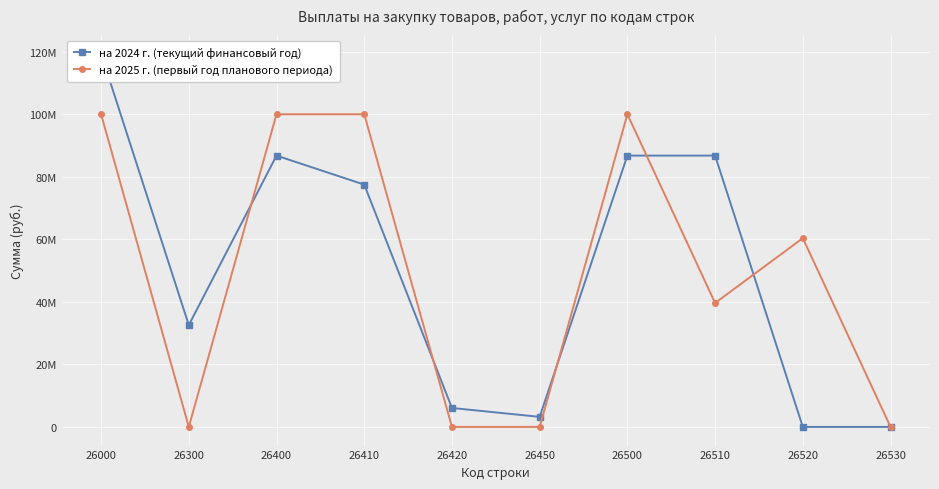

Which category has the lowest value across all series?

26520